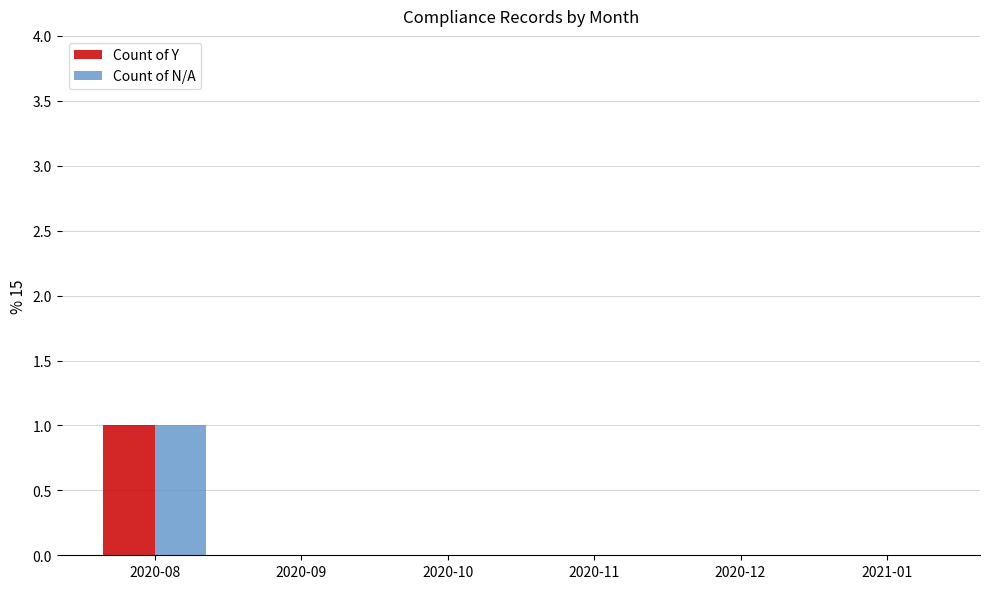

Which category has the highest value across all series?

2020-08